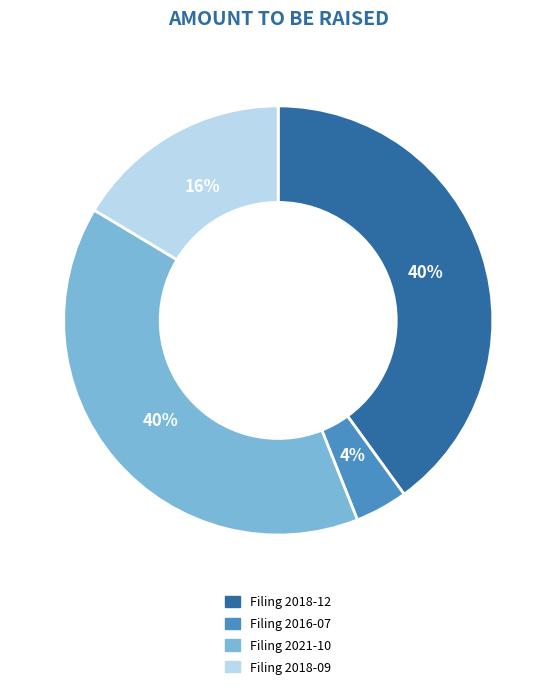

How many segments does this pie chart have?

4